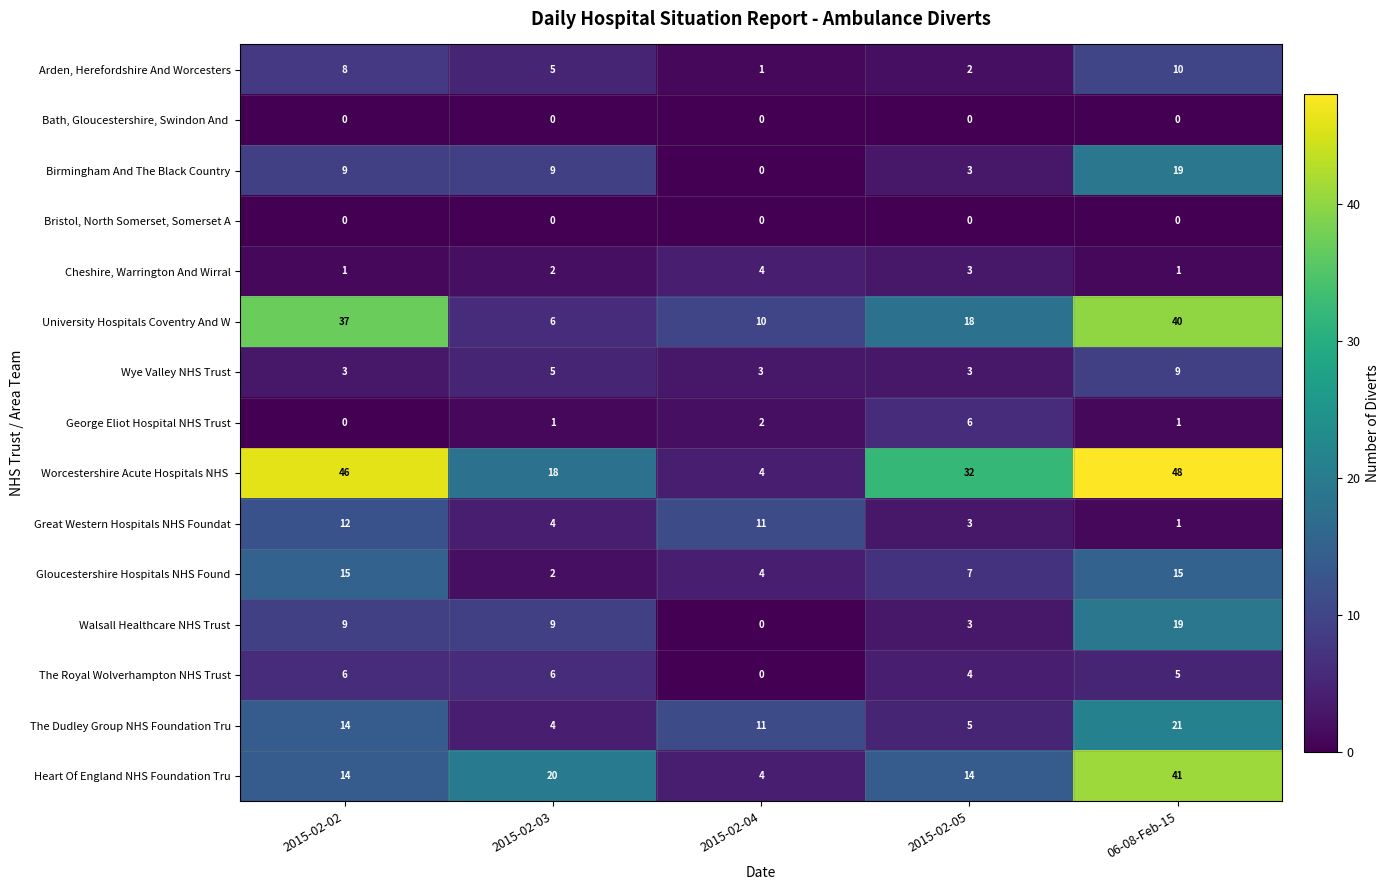

At how many categories does at least one series exceed 29?

3